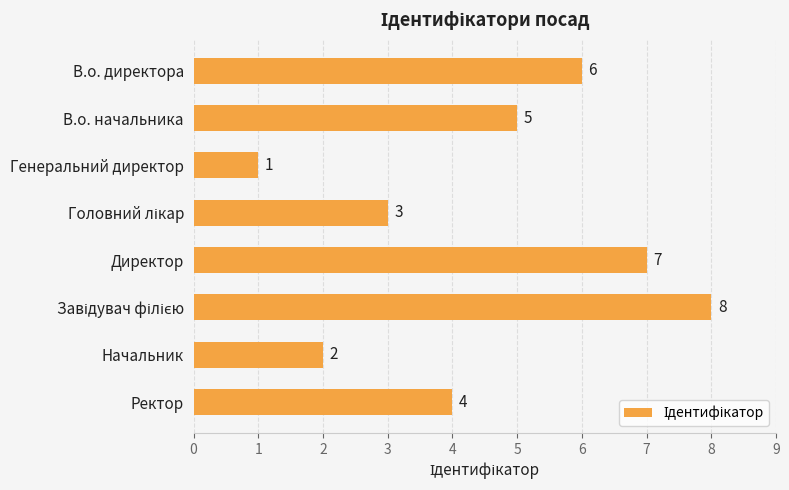

Reading top to bottom, list all the values displayed in this chart.

6	5	1	3	7	8	2	4